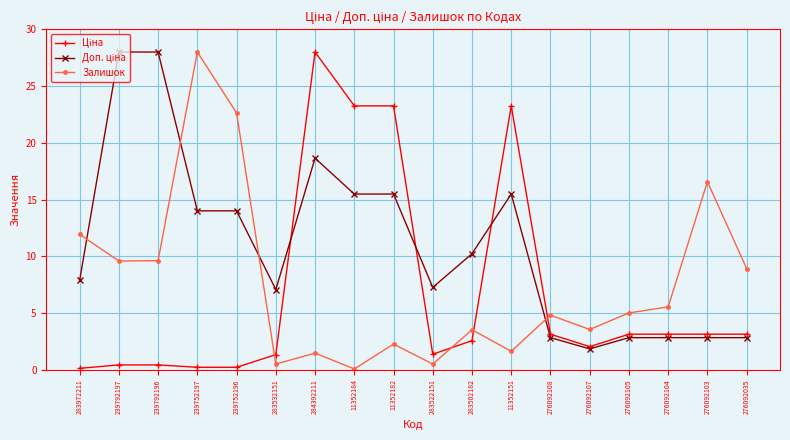

Does the chart have visible grid lines?

Yes